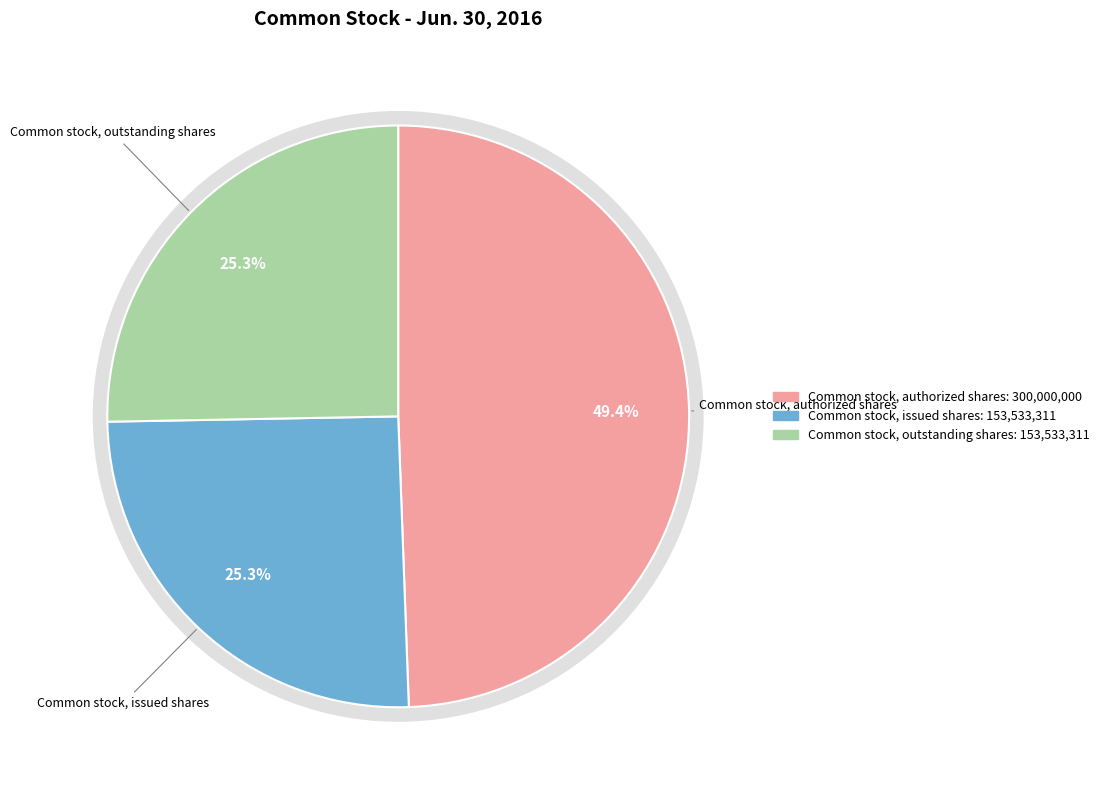

Which slice is the smallest?

Common stock, issued shares